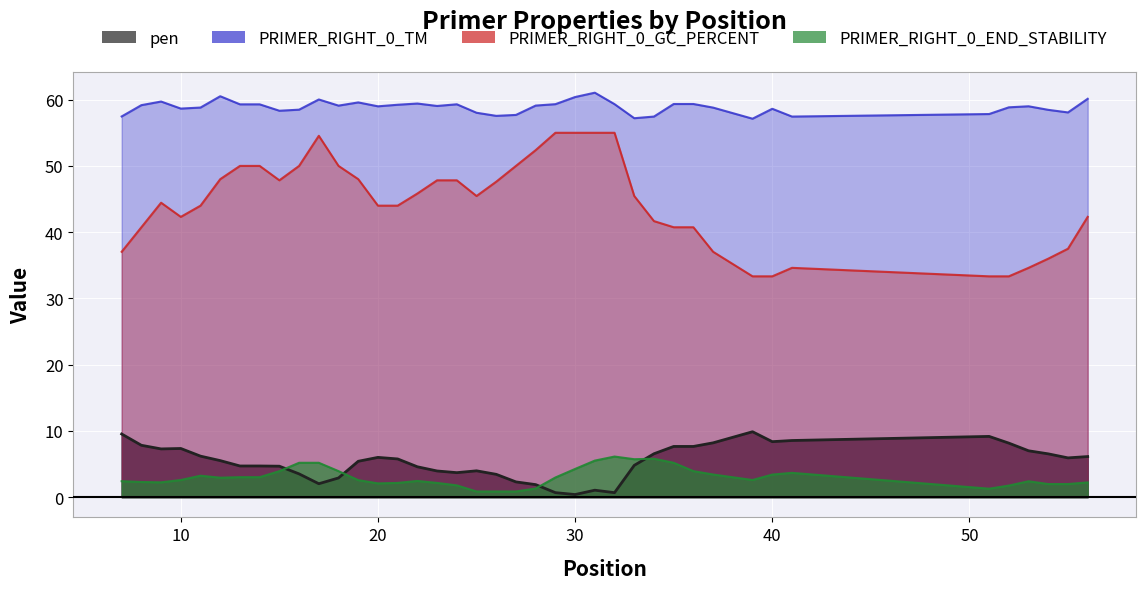

What are all the series names shown in the legend?

pen, PRIMER_RIGHT_0_TM, PRIMER_RIGHT_0_GC_PERCENT, PRIMER_RIGHT_0_END_STABILITY